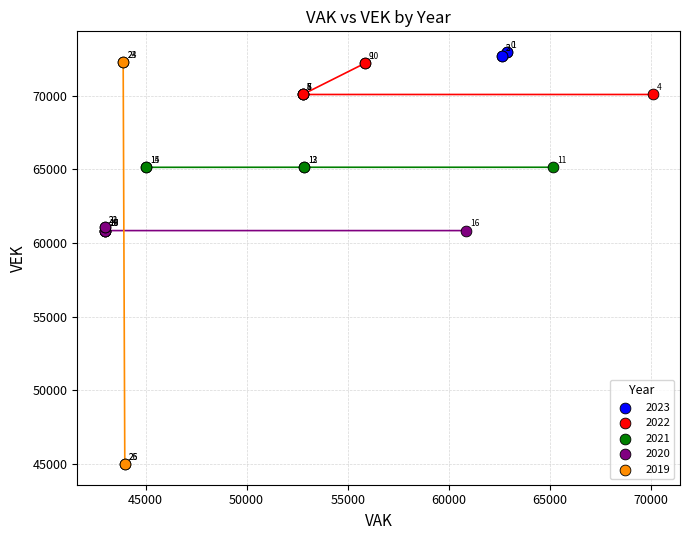

Which series contains the highest Y value?

2023